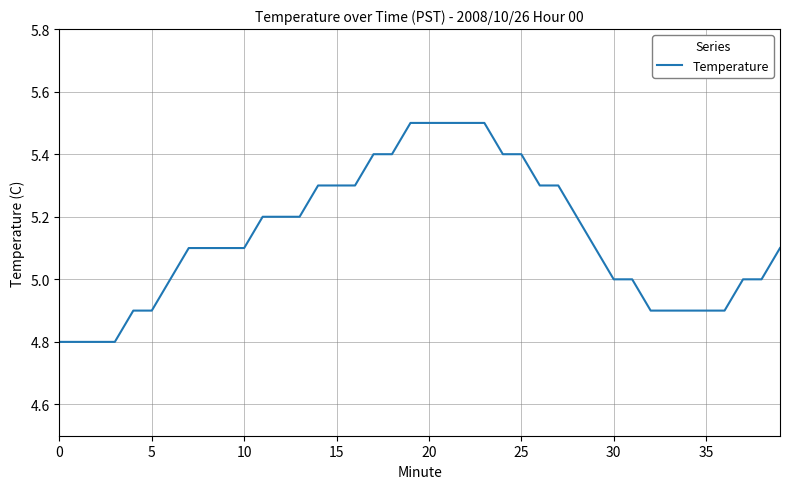

What is the maximum value shown in the chart?

5.5